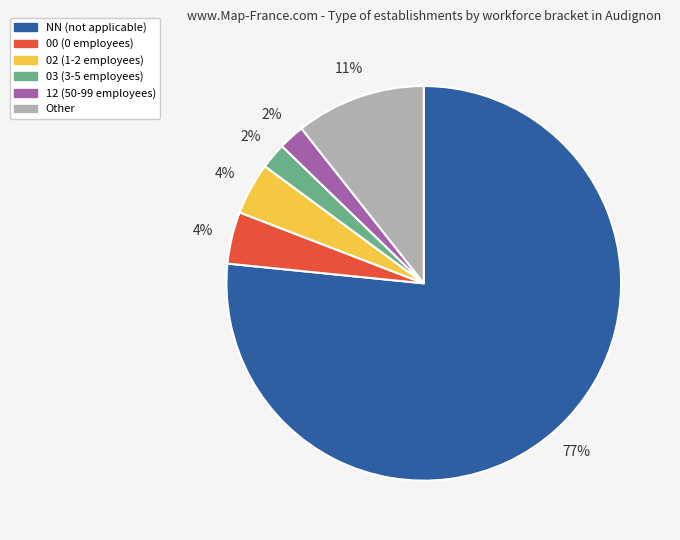

Do 12 and Other together represent more than half of the pie?

No